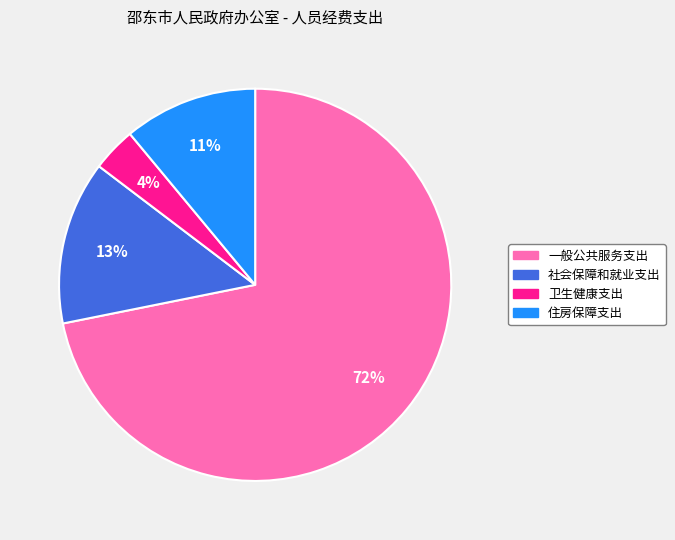

Combined, do 一般公共服务支出 and 住房保障支出 account for over 50%?

Yes